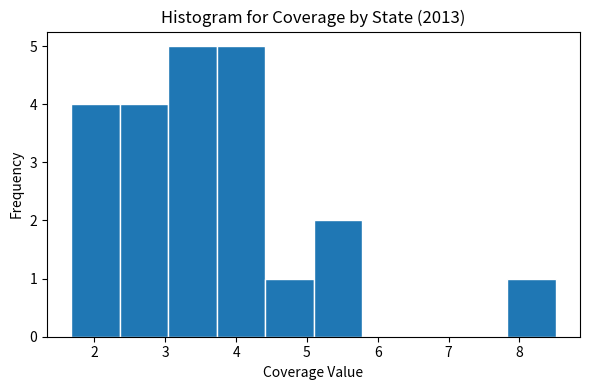

Reading left to right, transcribe this chart: for each bar, give the range it covers on the x-axis and its height. Neither the bar edges nor the heights are printed on the chart, so give them approximately, as read against the axes.

1.7 to 2.4: 4
2.4 to 3.0: 4
3.0 to 3.7: 5
3.7 to 4.4: 5
4.4 to 5.1: 1
5.1 to 5.8: 2
5.8 to 6.5: 0
6.5 to 7.1: 0
7.1 to 7.8: 0
7.8 to 8.5: 1